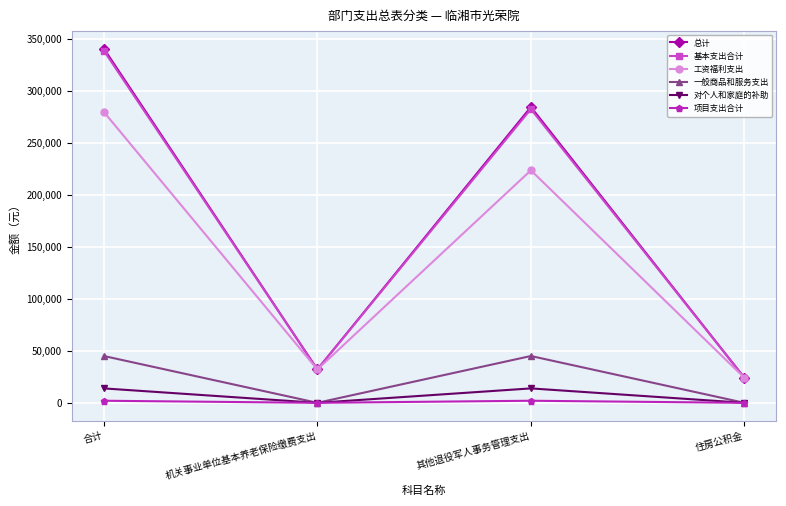

What is the maximum value shown in the chart?

340515.3